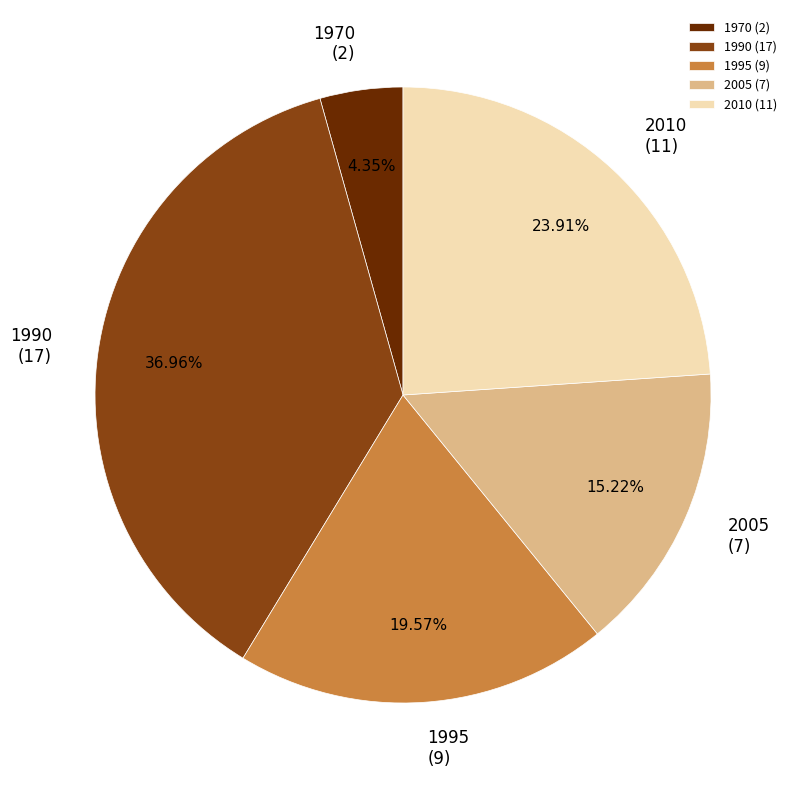

Count the number of slices in the pie.

5